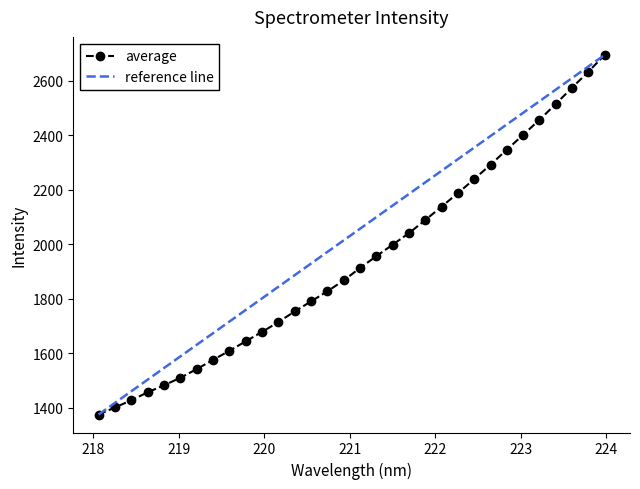

Reading left to right, what are all the values shown in this chart?

1375.3	1401.1	1427.5	1456.6	1482.5	1510.0	1541.7	1575.8	1608.9	1643.8	1678.3	1714.5	1753.4	1790.3	1827.4	1867.2	1913.0	1956.3	1998.6	2040.8	2089.0	2138.2	2187.9	2239.2	2292.2	2347.2	2401.9	2456.8	2515.0	2574.9	2633.4	2695.3